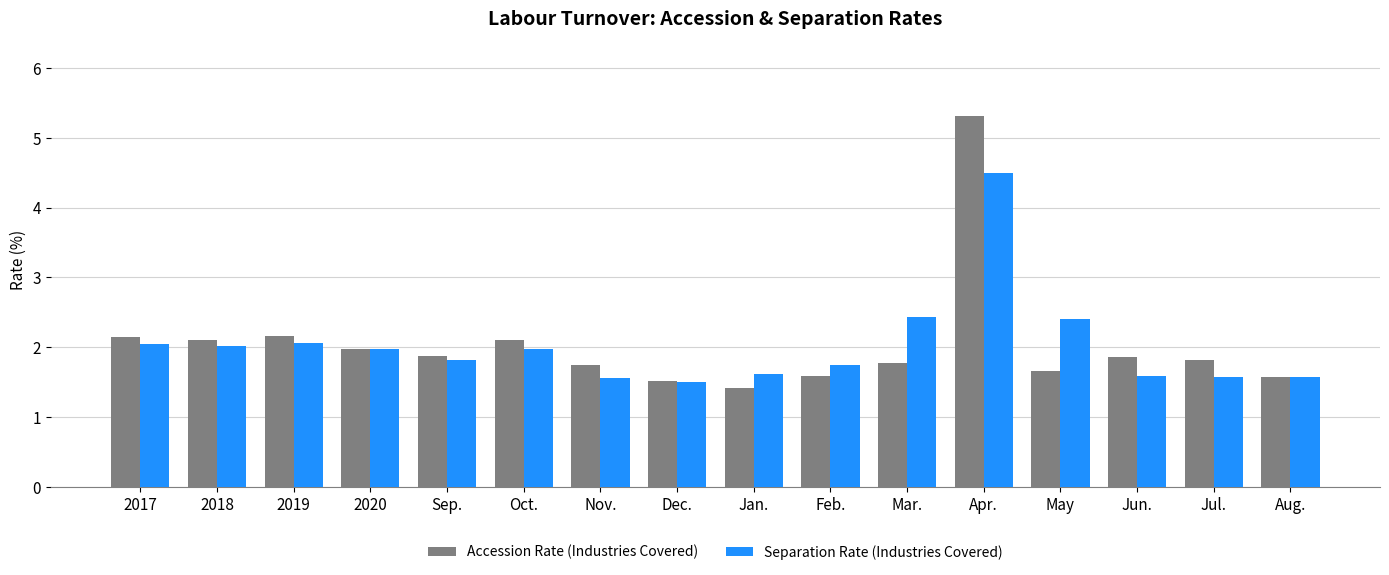

What is the average value of the Separation Rate (Industries Covered) series?

2.0